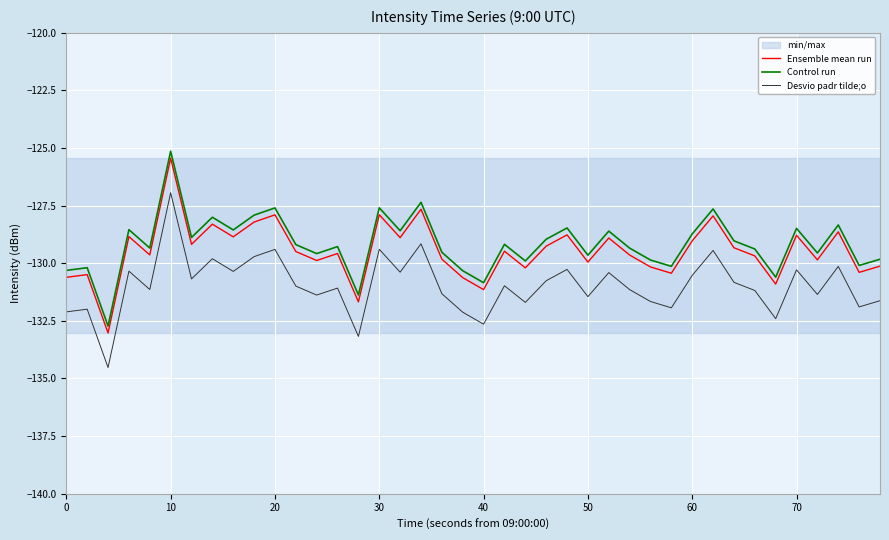

Reading left to right, what are all the values shown in this chart?

Ensemble mean run: -130.6	-130.5	-133.0	-128.8	-129.6	-125.4	-129.2	-128.3	-128.9	-128.2	-127.9	-129.5	-129.9	-129.6	-131.7	-127.9	-128.9	-127.7	-129.8	-130.6	-131.1	-129.5	-130.2	-129.3	-128.8	-129.9	-128.9	-129.6	-130.2	-130.4	-129.0	-127.9	-129.3	-129.7	-130.9	-128.8	-129.9	-128.6	-130.4	-130.1
Control run: -130.3	-130.2	-132.7	-128.5	-129.3	-125.1	-128.9	-128.0	-128.6	-127.9	-127.6	-129.2	-129.6	-129.3	-131.4	-127.6	-128.6	-127.4	-129.5	-130.3	-130.8	-129.2	-129.9	-129.0	-128.5	-129.6	-128.6	-129.3	-129.9	-130.1	-128.7	-127.6	-129.0	-129.4	-130.6	-128.5	-129.6	-128.3	-130.1	-129.8
Desvio padr tilde;o: -132.1	-132.0	-134.5	-130.3	-131.1	-126.9	-130.7	-129.8	-130.4	-129.7	-129.4	-131.0	-131.4	-131.1	-133.2	-129.4	-130.4	-129.2	-131.3	-132.1	-132.6	-131.0	-131.7	-130.8	-130.3	-131.4	-130.4	-131.1	-131.7	-131.9	-130.5	-129.4	-130.8	-131.2	-132.4	-130.3	-131.4	-130.1	-131.9	-131.6